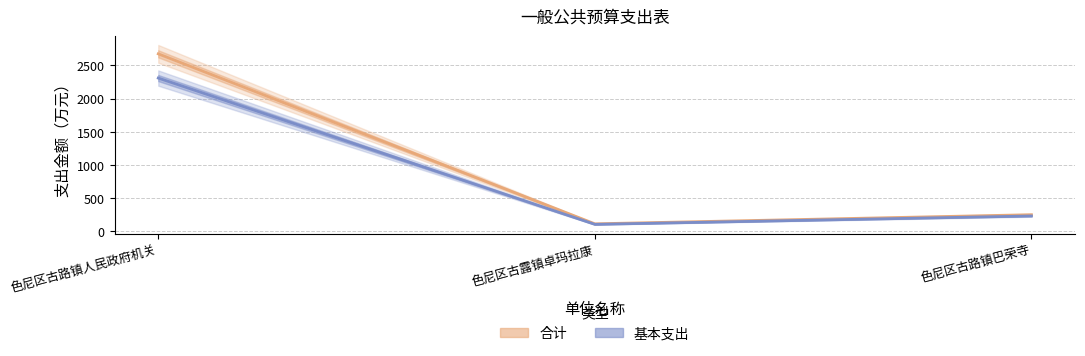

Which series has the largest total across all categories?

合计